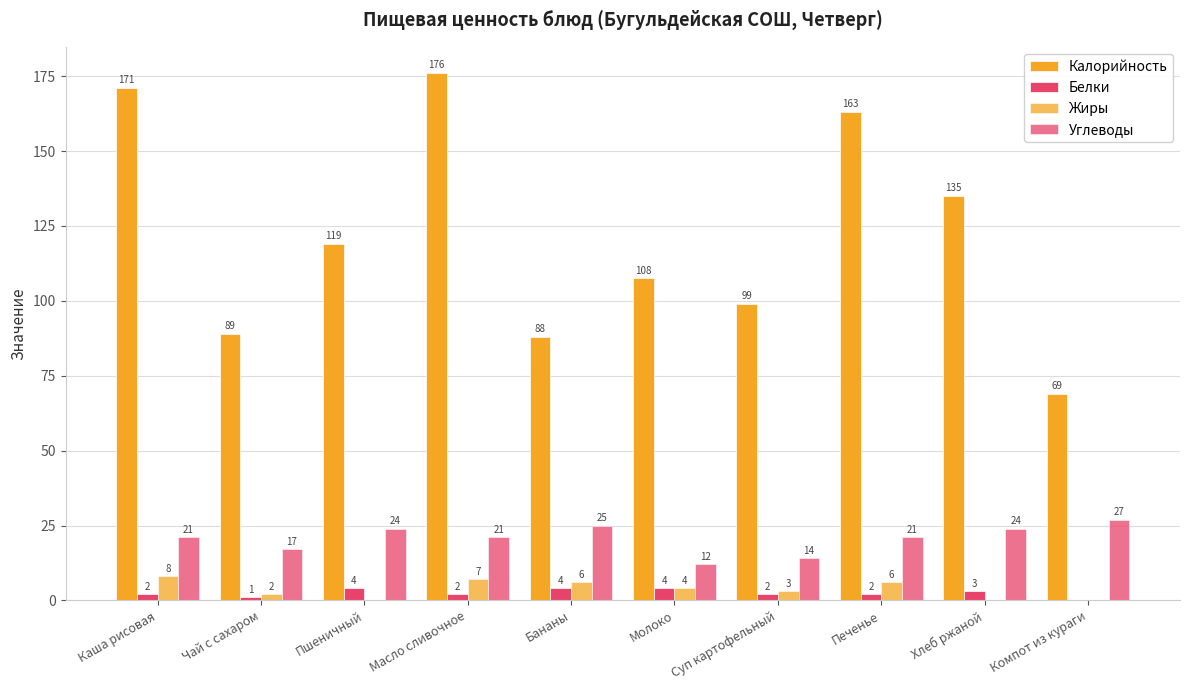

Count the number of categories in the chart.

10